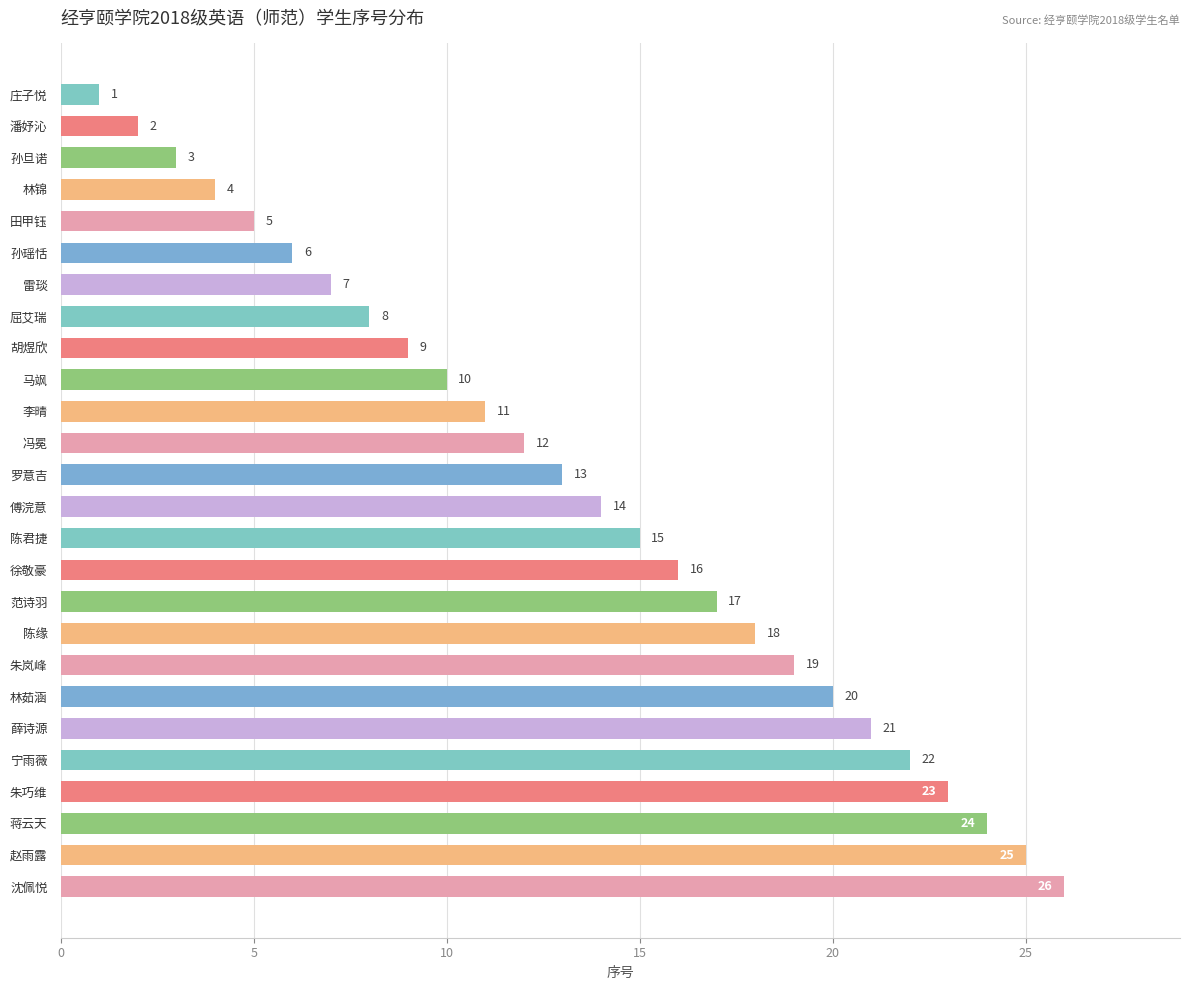

How many data points are less than 14?

13